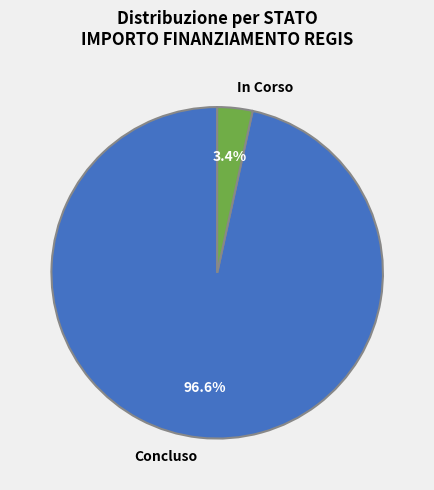

What is the largest slice in the pie chart?

Concluso